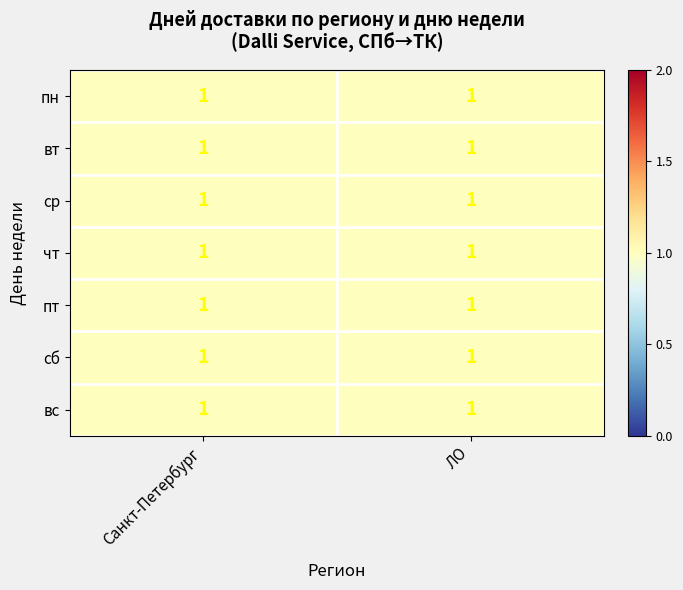

At which category is the sum across all series the highest?

пн